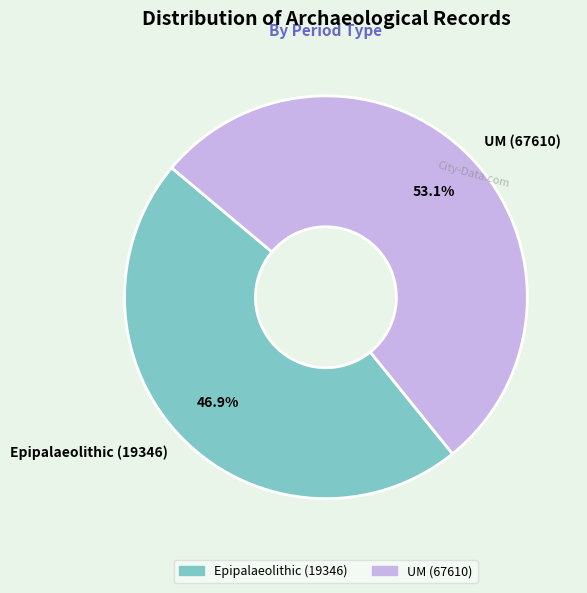

Is it true that UM (67610) is 53% of the pie?

True